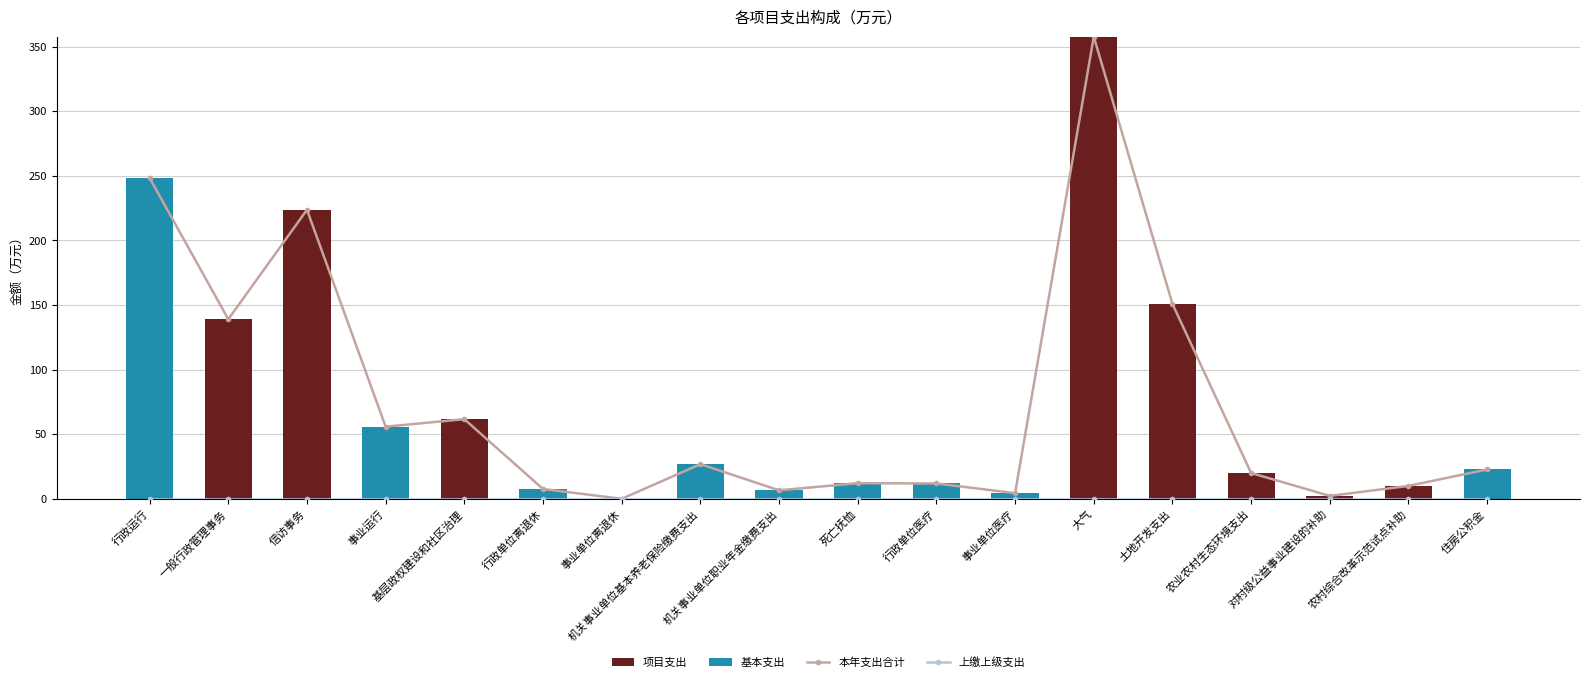

Which series has the largest total across all categories?

本年支出合计